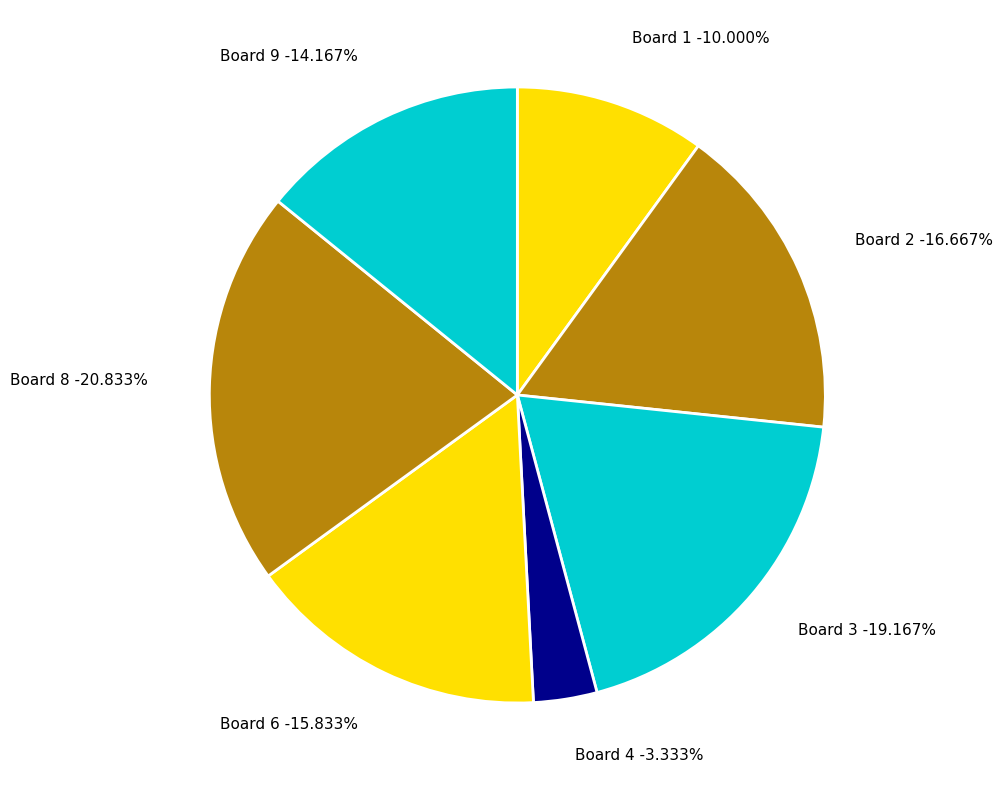

What is the total percentage of Board 4 and Board 2?

20.0%